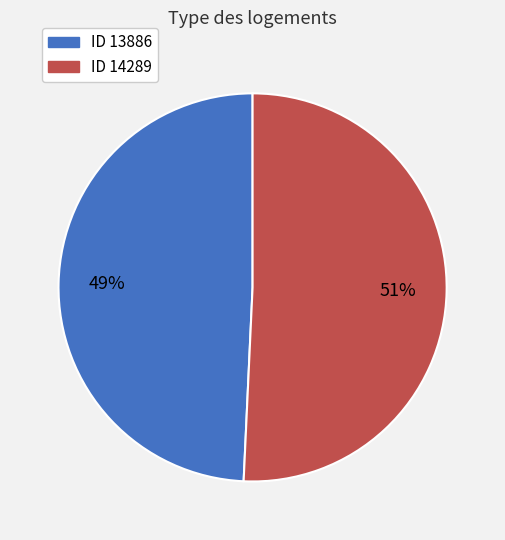

To the nearest percent, what is the average slice percentage?

50%